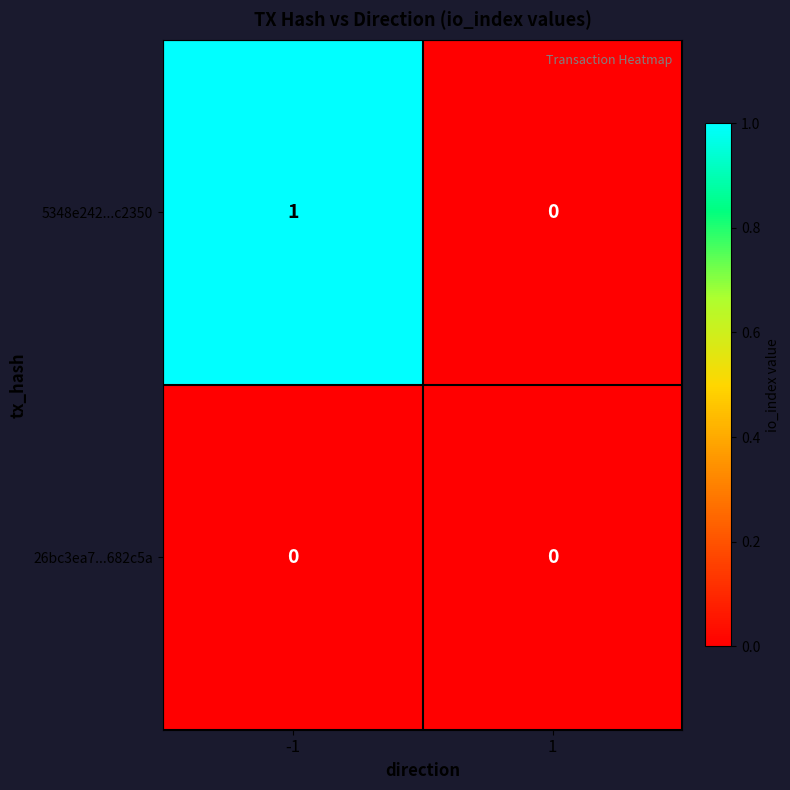

Which series has the largest total across all categories?

5348e242...c2350